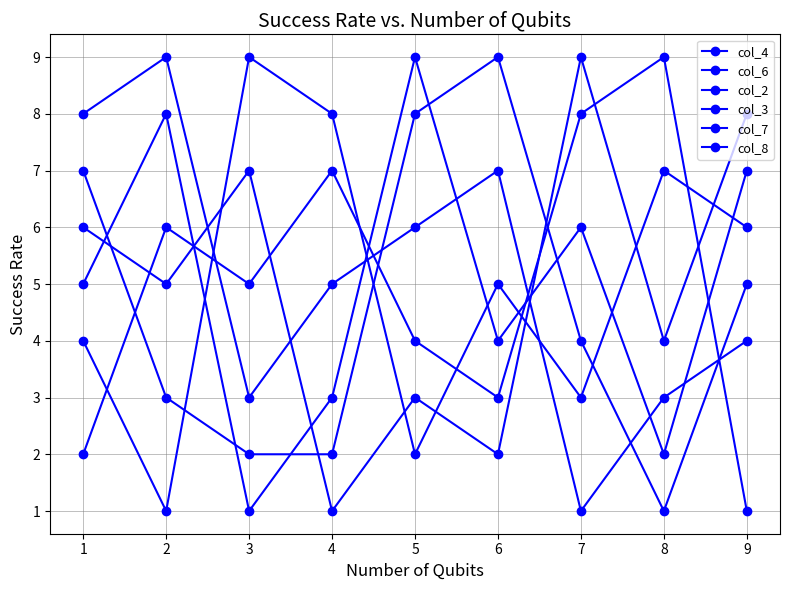

How many lines are shown in the chart?

6